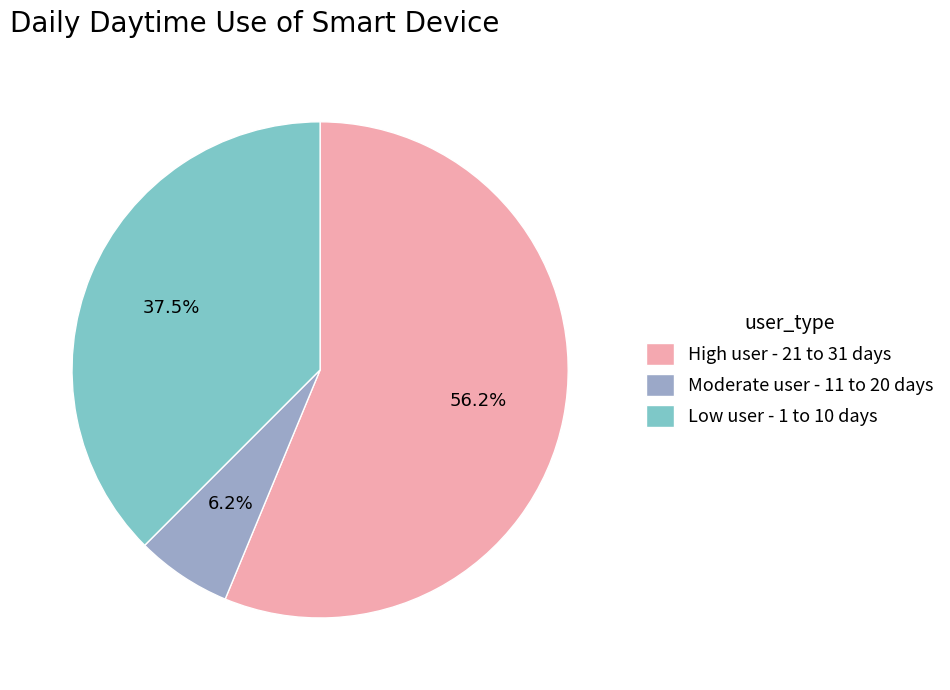

Is there a majority slice in this chart?

Yes